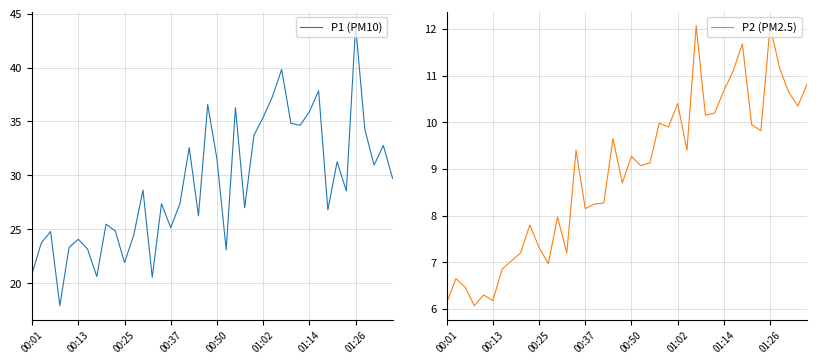

Is the value of P1 (PM10) at 24 greater than the value of P2 (PM2.5) at 23?

Yes